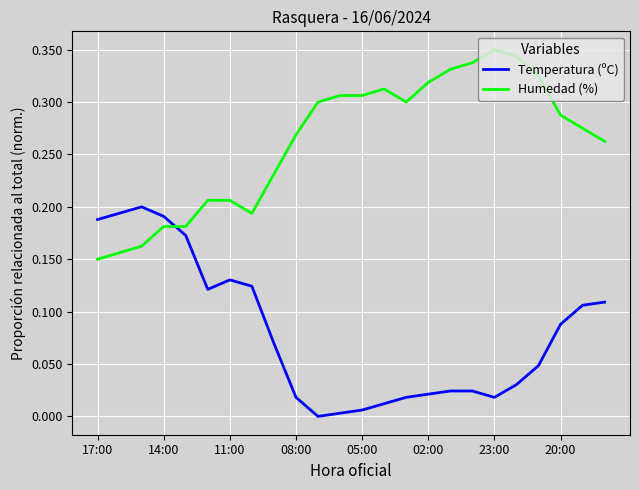

True or false: Humedad (%) and Temperatura (ºC) intersect in this chart.

True